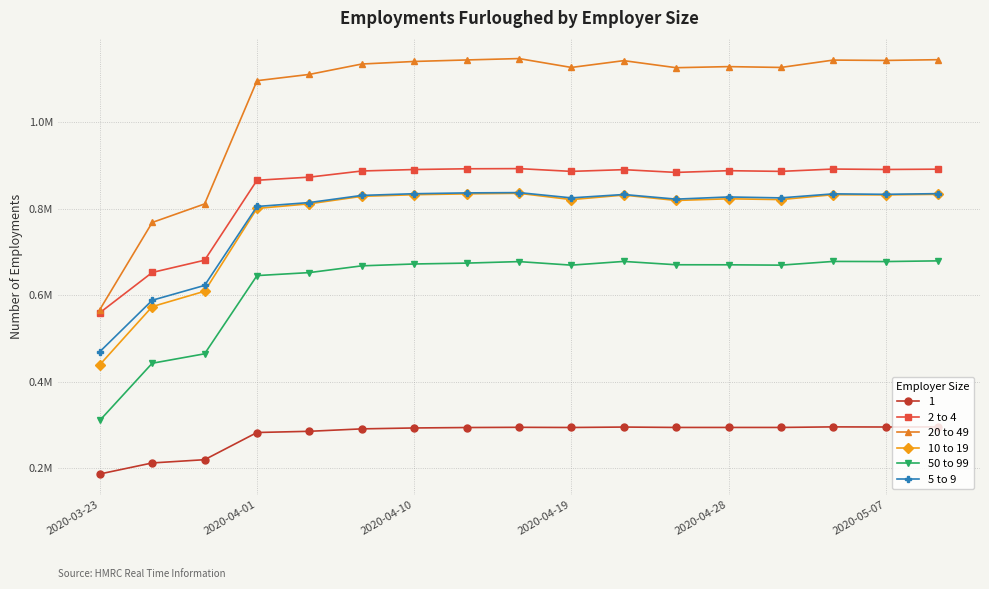

Does the chart have visible grid lines?

Yes